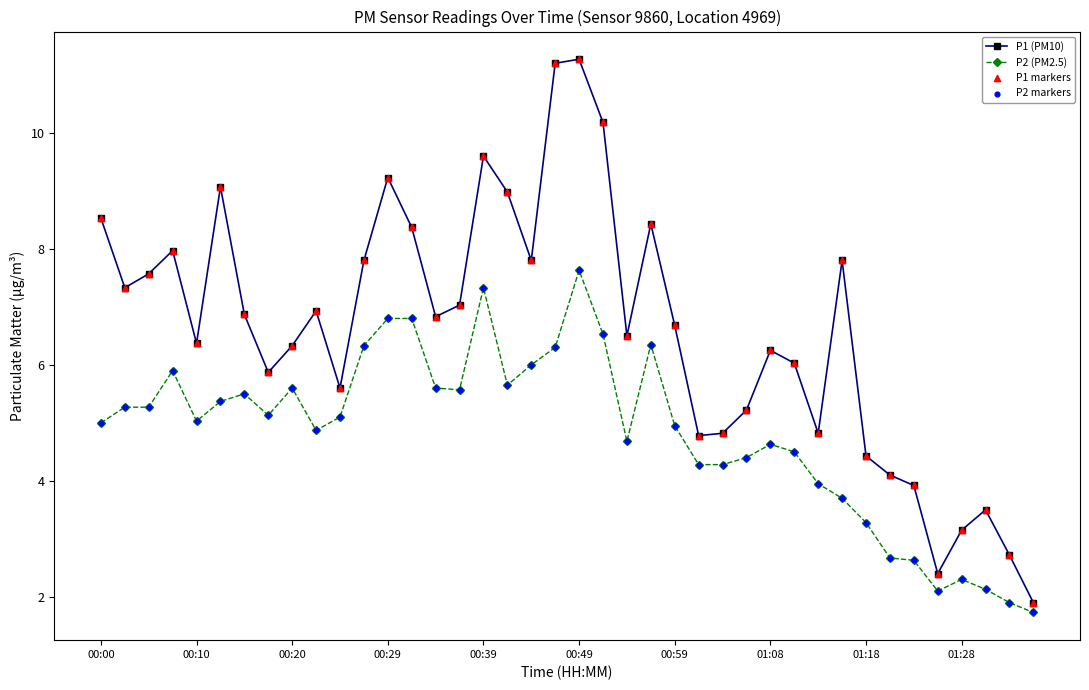

At how many categories does at least one series exceed 1?

40